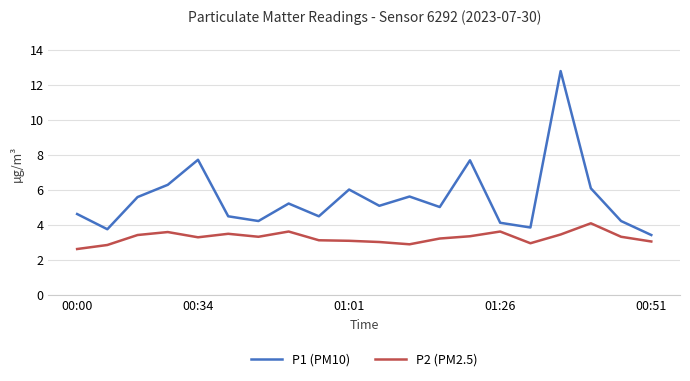

Which series has the largest range (max minus min)?

P1 (PM10)